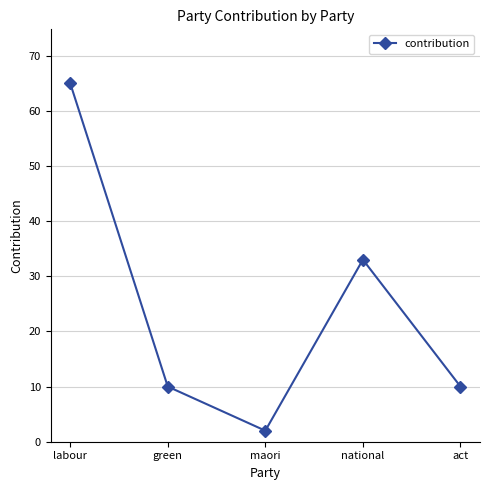

Where does the data first go above 10?

labour